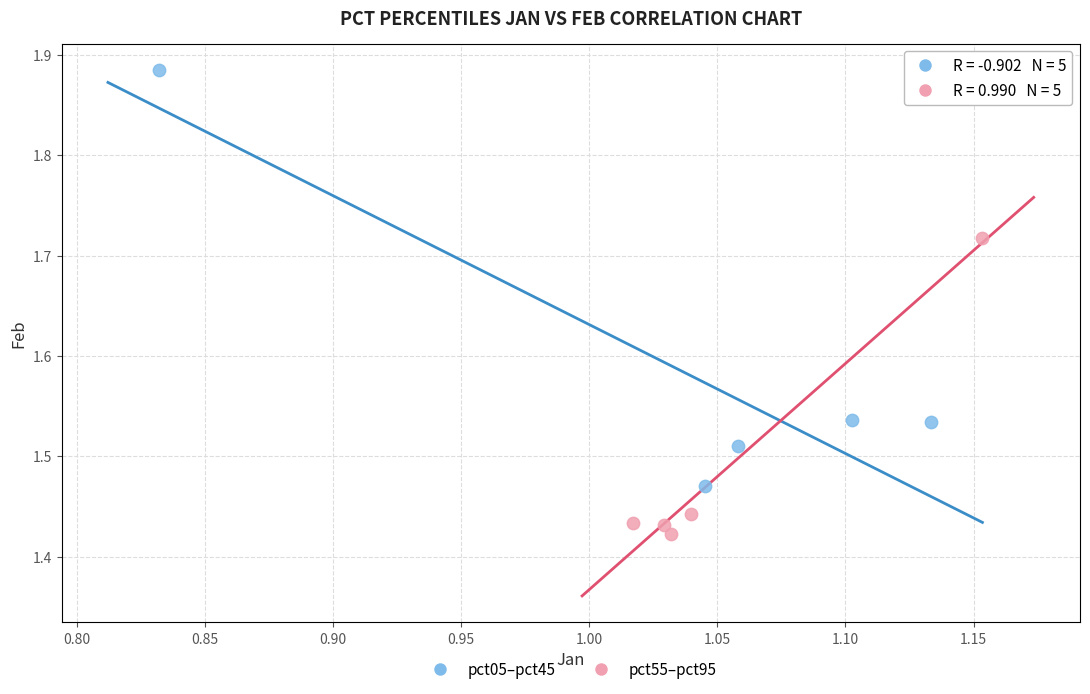

What are all the series names shown in the legend?

pct05–pct45, pct55–pct95